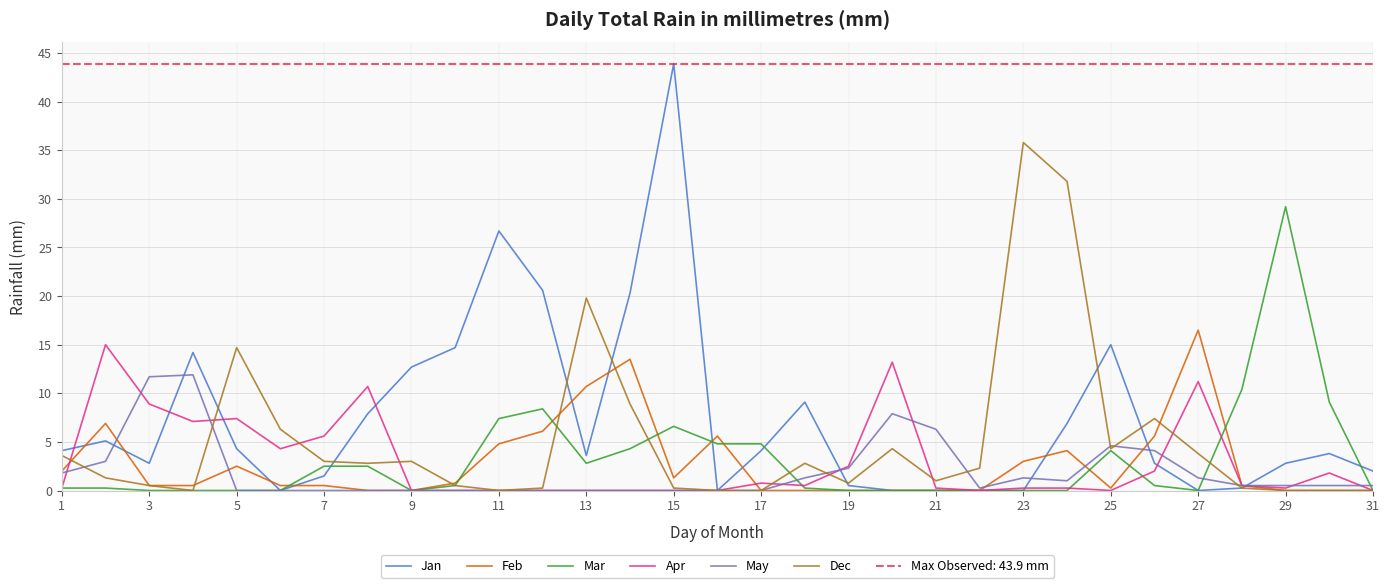

The Feb series shows 0.0 at 17. True or false?

True